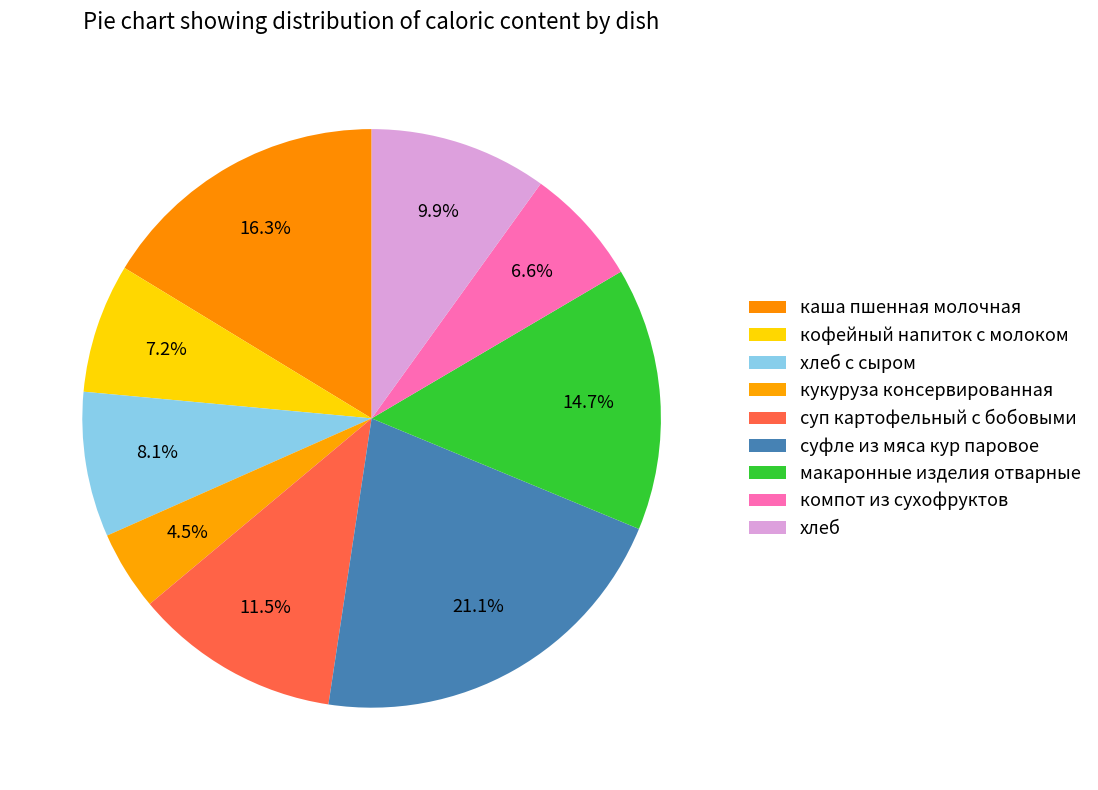

Is суп картофельный с бобовыми the majority of the pie?

No